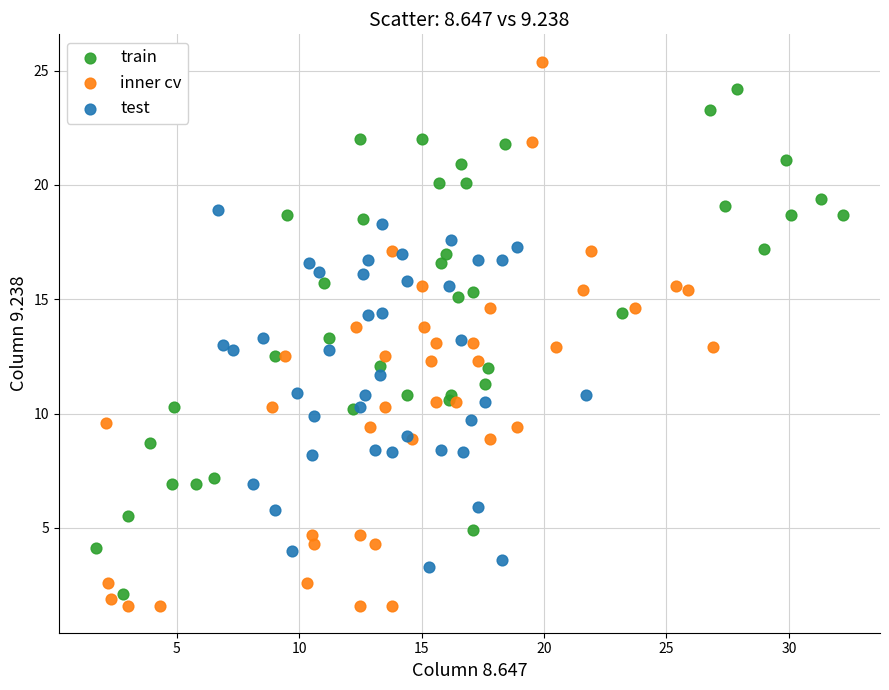

Which series reaches the maximum Y coordinate?

inner cv